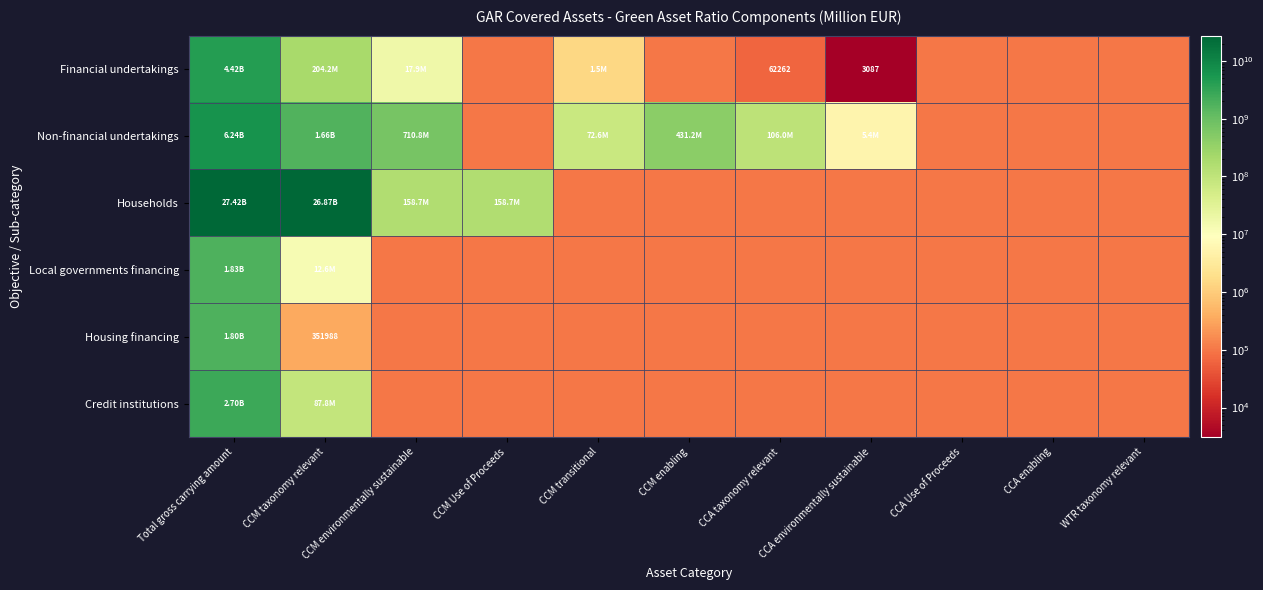

Is the value of Credit institutions at CCM transitional greater than the value of Households at CCA Use of Proceeds?

No